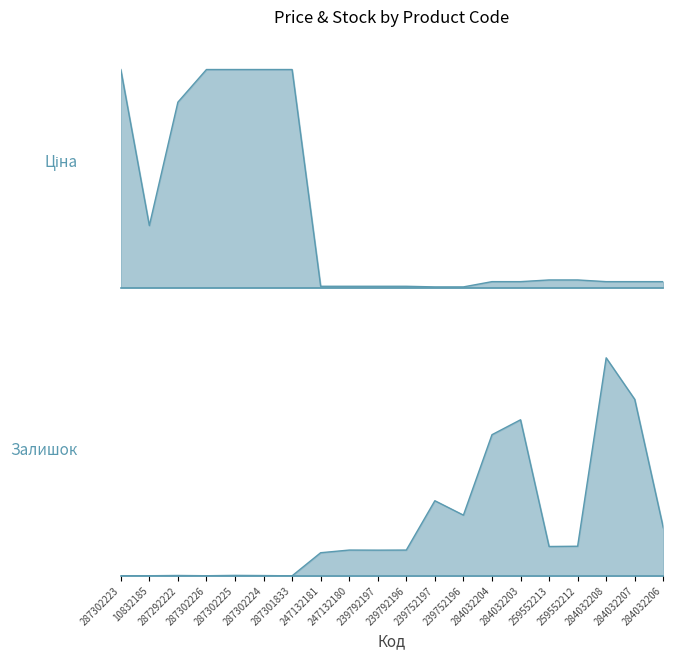

At which category is the sum across all series the highest?

287302225